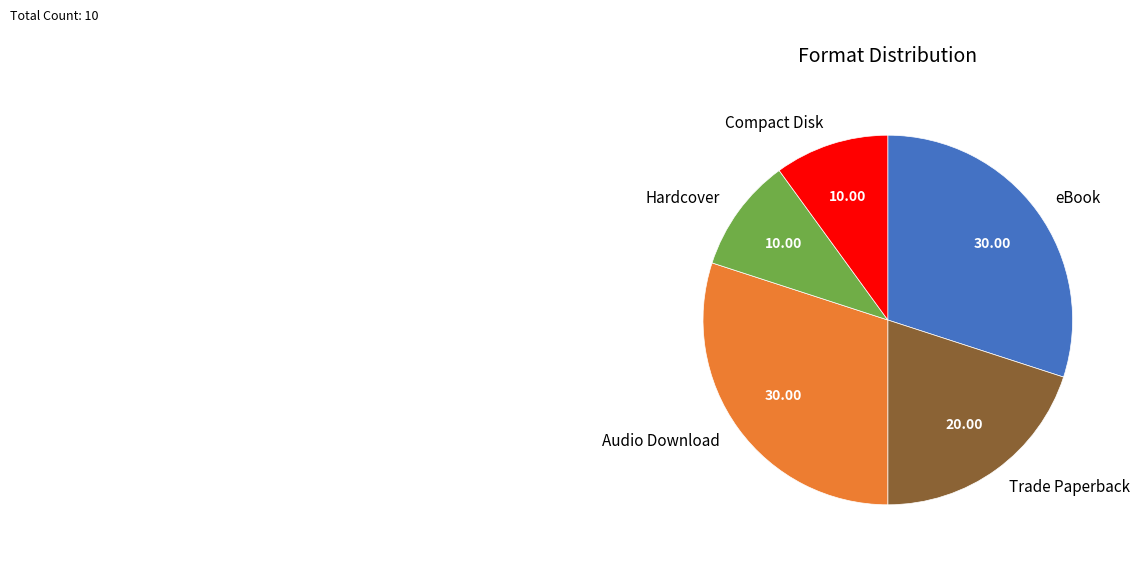

Is the sum of Compact Disk and Trade Paperback greater than half?

No